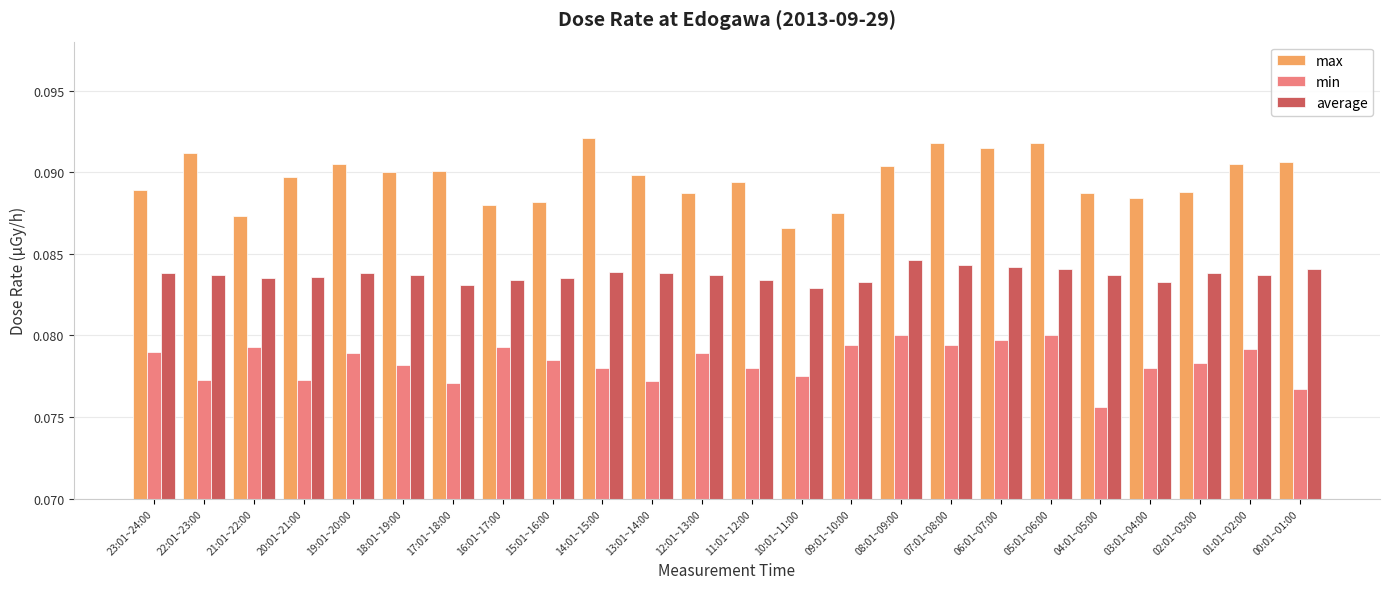

Which series has the largest range (max minus min)?

max